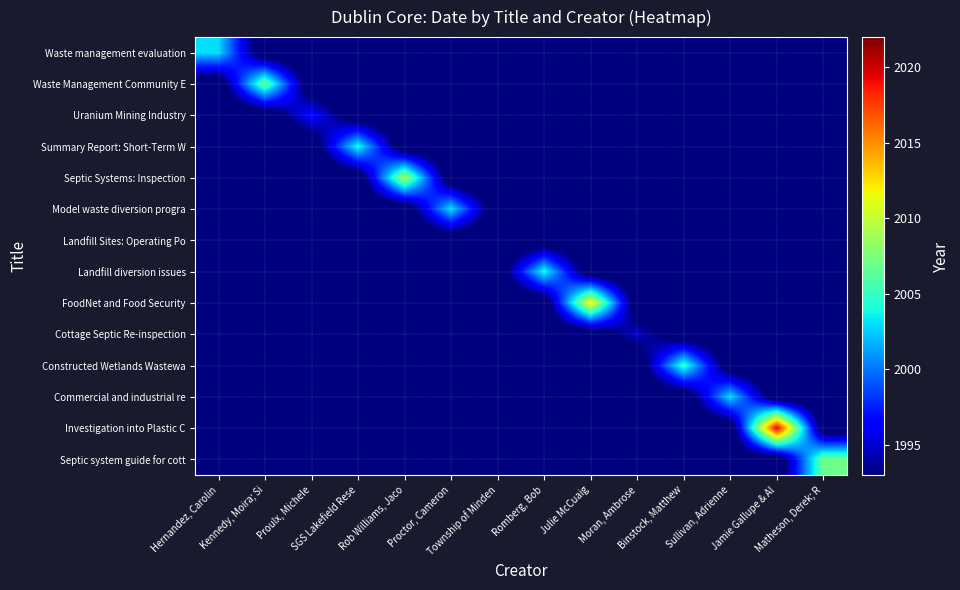

Reading left to right, extract all data points from this chart.

Waste management evaluation: Hernandez, Carolin=2003	Kennedy, Moira; Si=1990	Proulx, Michele=1990	SGS Lakefield Rese=1990	Rob Williams, Jaco=1990	Proctor, Cameron=1990	Township of Minden=1990	Romberg, Bob=1990	Julie McCuaig=1990	Moran, Ambrose=1990	Binstock, Matthew=1990	Sullivan, Adrienne=1990	Jamie Gallupe & Al=1990	Matheson, Derek; R=1990
Waste Management Community E: Hernandez, Carolin=1990	Kennedy, Moira; Si=2007	Proulx, Michele=1990	SGS Lakefield Rese=1990	Rob Williams, Jaco=1990	Proctor, Cameron=1990	Township of Minden=1990	Romberg, Bob=1990	Julie McCuaig=1990	Moran, Ambrose=1990	Binstock, Matthew=1990	Sullivan, Adrienne=1990	Jamie Gallupe & Al=1990	Matheson, Derek; R=1990
Uranium Mining Industry: Hernandez, Carolin=1990	Kennedy, Moira; Si=1990	Proulx, Michele=1997	SGS Lakefield Rese=1990	Rob Williams, Jaco=1990	Proctor, Cameron=1990	Township of Minden=1990	Romberg, Bob=1990	Julie McCuaig=1990	Moran, Ambrose=1990	Binstock, Matthew=1990	Sullivan, Adrienne=1990	Jamie Gallupe & Al=1990	Matheson, Derek; R=1990
Summary Report: Short-Term W: Hernandez, Carolin=1990	Kennedy, Moira; Si=1990	Proulx, Michele=1990	SGS Lakefield Rese=2004	Rob Williams, Jaco=1990	Proctor, Cameron=1990	Township of Minden=1990	Romberg, Bob=1990	Julie McCuaig=1990	Moran, Ambrose=1990	Binstock, Matthew=1990	Sullivan, Adrienne=1990	Jamie Gallupe & Al=1990	Matheson, Derek; R=1990
Septic Systems: Inspection: Hernandez, Carolin=1990	Kennedy, Moira; Si=1990	Proulx, Michele=1990	SGS Lakefield Rese=1990	Rob Williams, Jaco=2009	Proctor, Cameron=1990	Township of Minden=1990	Romberg, Bob=1990	Julie McCuaig=1990	Moran, Ambrose=1990	Binstock, Matthew=1990	Sullivan, Adrienne=1990	Jamie Gallupe & Al=1990	Matheson, Derek; R=1990
Model waste diversion progra: Hernandez, Carolin=1990	Kennedy, Moira; Si=1990	Proulx, Michele=1990	SGS Lakefield Rese=1990	Rob Williams, Jaco=1990	Proctor, Cameron=2003	Township of Minden=1990	Romberg, Bob=1990	Julie McCuaig=1990	Moran, Ambrose=1990	Binstock, Matthew=1990	Sullivan, Adrienne=1990	Jamie Gallupe & Al=1990	Matheson, Derek; R=1990
Landfill Sites: Operating Po: Hernandez, Carolin=1990	Kennedy, Moira; Si=1990	Proulx, Michele=1990	SGS Lakefield Rese=1990	Rob Williams, Jaco=1990	Proctor, Cameron=1990	Township of Minden=1990	Romberg, Bob=1990	Julie McCuaig=1990	Moran, Ambrose=1990	Binstock, Matthew=1990	Sullivan, Adrienne=1990	Jamie Gallupe & Al=1990	Matheson, Derek; R=1990
Landfill diversion issues: Hernandez, Carolin=1990	Kennedy, Moira; Si=1990	Proulx, Michele=1990	SGS Lakefield Rese=1990	Rob Williams, Jaco=1990	Proctor, Cameron=1990	Township of Minden=1990	Romberg, Bob=2004	Julie McCuaig=1990	Moran, Ambrose=1990	Binstock, Matthew=1990	Sullivan, Adrienne=1990	Jamie Gallupe & Al=1990	Matheson, Derek; R=1990
FoodNet and Food Security: Hernandez, Carolin=1990	Kennedy, Moira; Si=1990	Proulx, Michele=1990	SGS Lakefield Rese=1990	Rob Williams, Jaco=1990	Proctor, Cameron=1990	Township of Minden=1990	Romberg, Bob=1990	Julie McCuaig=2012	Moran, Ambrose=1990	Binstock, Matthew=1990	Sullivan, Adrienne=1990	Jamie Gallupe & Al=1990	Matheson, Derek; R=1990
Cottage Septic Re-inspection: Hernandez, Carolin=1990	Kennedy, Moira; Si=1990	Proulx, Michele=1990	SGS Lakefield Rese=1990	Rob Williams, Jaco=1990	Proctor, Cameron=1990	Township of Minden=1990	Romberg, Bob=1990	Julie McCuaig=1990	Moran, Ambrose=1995	Binstock, Matthew=1990	Sullivan, Adrienne=1990	Jamie Gallupe & Al=1990	Matheson, Derek; R=1990
Constructed Wetlands Wastewa: Hernandez, Carolin=1990	Kennedy, Moira; Si=1990	Proulx, Michele=1990	SGS Lakefield Rese=1990	Rob Williams, Jaco=1990	Proctor, Cameron=1990	Township of Minden=1990	Romberg, Bob=1990	Julie McCuaig=1990	Moran, Ambrose=1990	Binstock, Matthew=2005	Sullivan, Adrienne=1990	Jamie Gallupe & Al=1990	Matheson, Derek; R=1990
Commercial and industrial re: Hernandez, Carolin=1990	Kennedy, Moira; Si=1990	Proulx, Michele=1990	SGS Lakefield Rese=1990	Rob Williams, Jaco=1990	Proctor, Cameron=1990	Township of Minden=1990	Romberg, Bob=1990	Julie McCuaig=1990	Moran, Ambrose=1990	Binstock, Matthew=1990	Sullivan, Adrienne=2003	Jamie Gallupe & Al=1990	Matheson, Derek; R=1990
Investigation into Plastic C: Hernandez, Carolin=1990	Kennedy, Moira; Si=1990	Proulx, Michele=1990	SGS Lakefield Rese=1990	Rob Williams, Jaco=1990	Proctor, Cameron=1990	Township of Minden=1990	Romberg, Bob=1990	Julie McCuaig=1990	Moran, Ambrose=1990	Binstock, Matthew=1990	Sullivan, Adrienne=1990	Jamie Gallupe & Al=2020	Matheson, Derek; R=1990
Septic system guide for cott: Hernandez, Carolin=1990	Kennedy, Moira; Si=1990	Proulx, Michele=1990	SGS Lakefield Rese=1990	Rob Williams, Jaco=1990	Proctor, Cameron=1990	Township of Minden=1990	Romberg, Bob=1990	Julie McCuaig=1990	Moran, Ambrose=1990	Binstock, Matthew=1990	Sullivan, Adrienne=1990	Jamie Gallupe & Al=1990	Matheson, Derek; R=2007